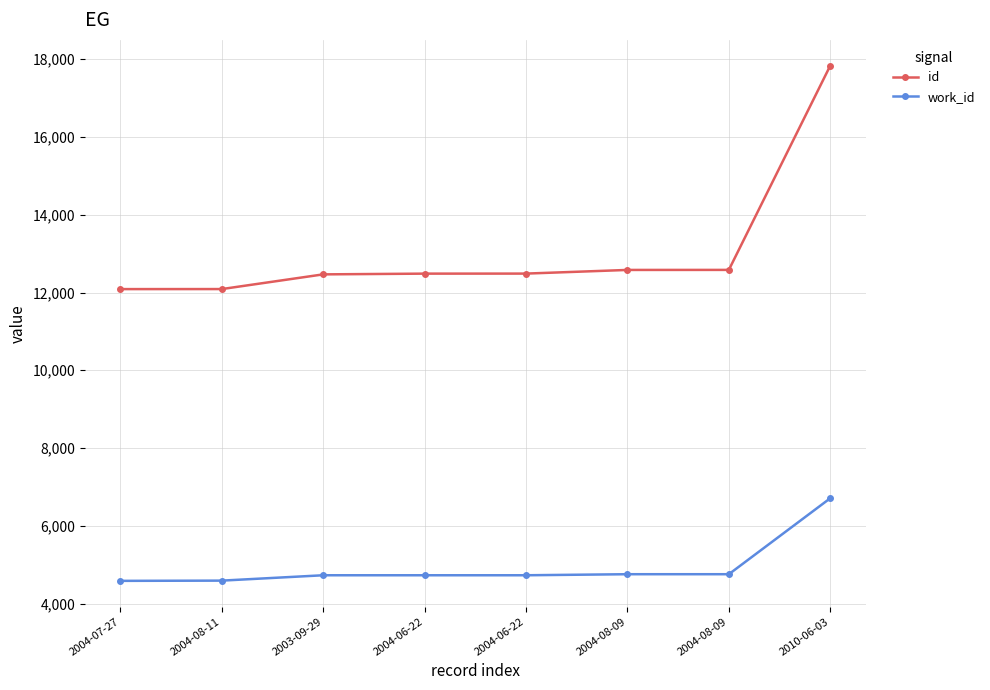

What is the average value of the id series?

13077